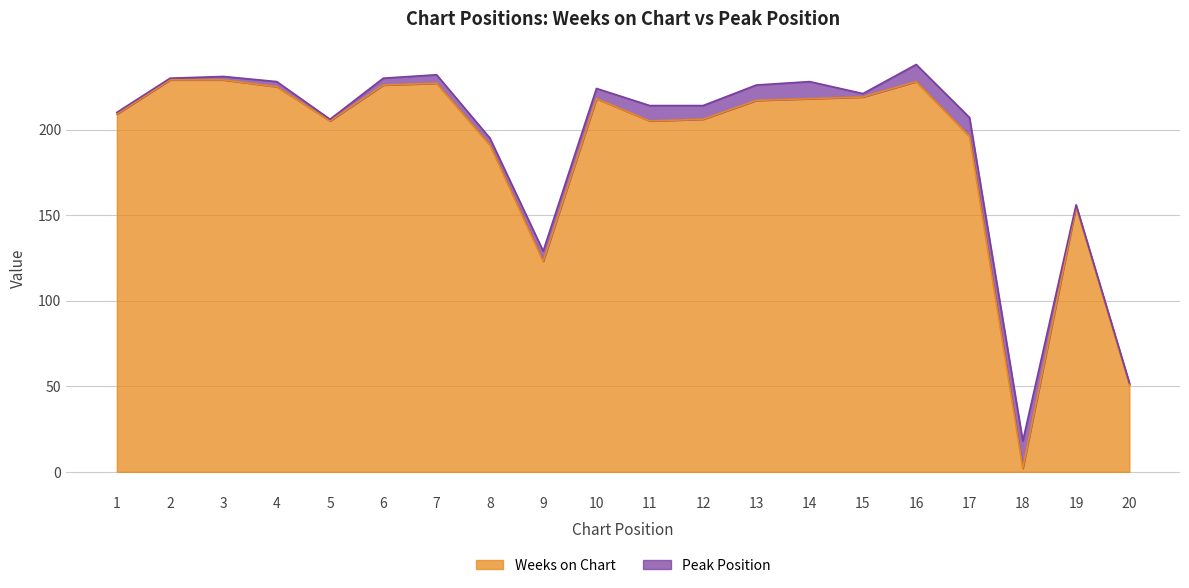

What is the greatest value displayed?

229